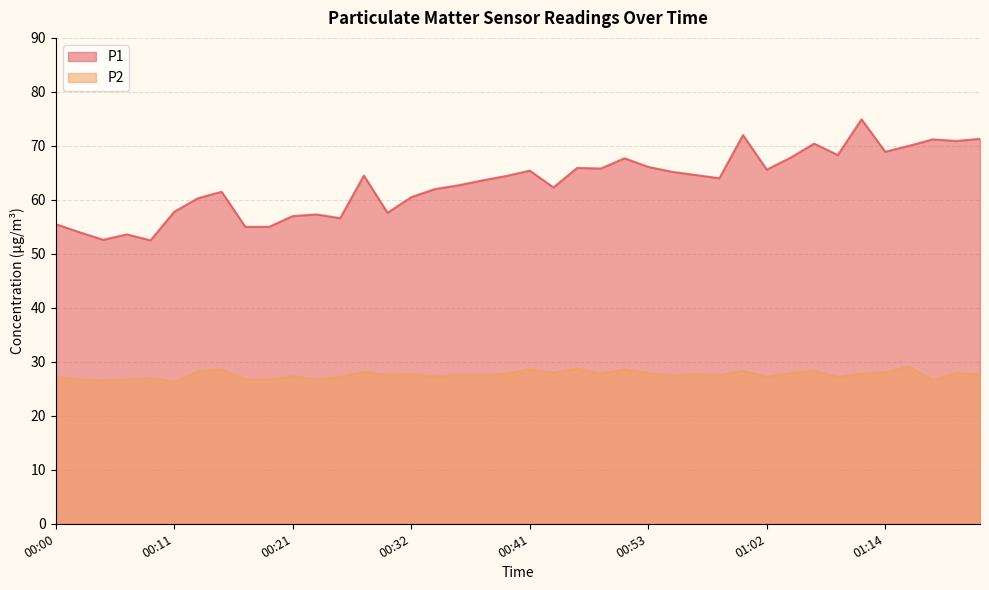

The P2 series shows 27.2 at 01:09. True or false?

True